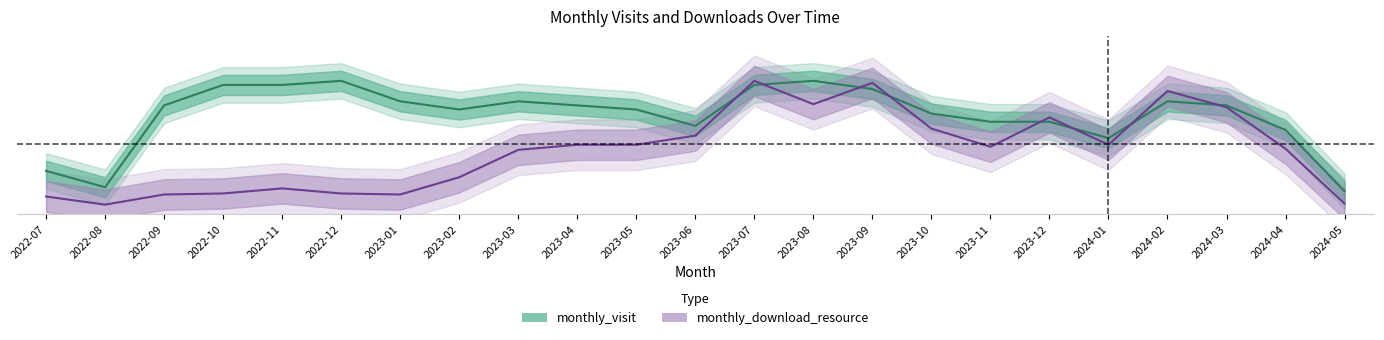

Does the chart display data point markers on the line(s)?

No